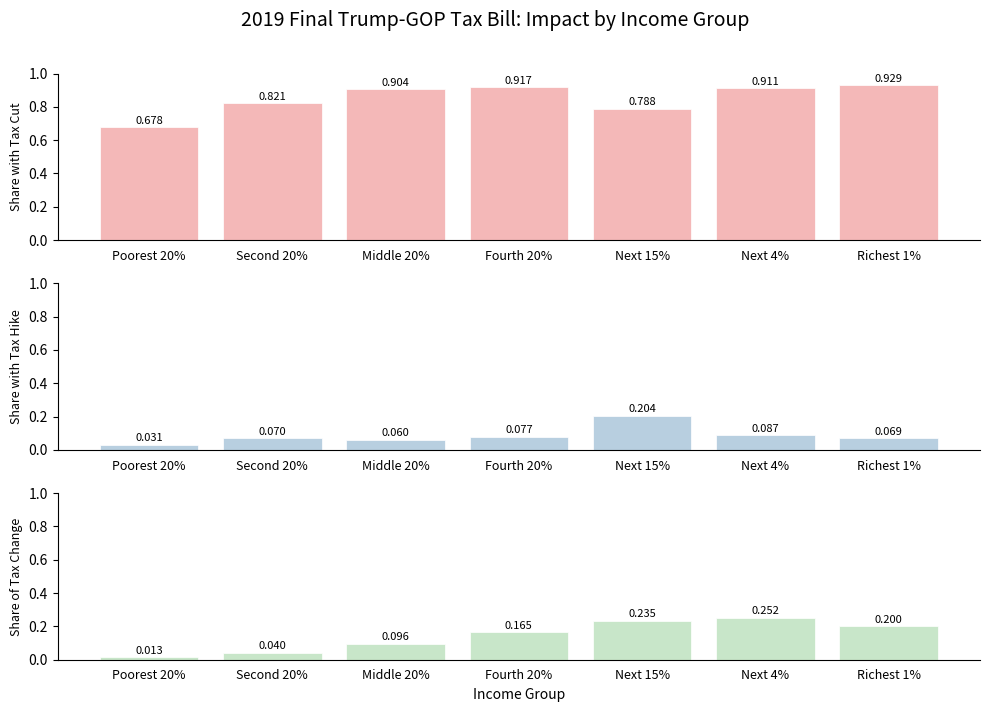

How many bars are there in total?

21